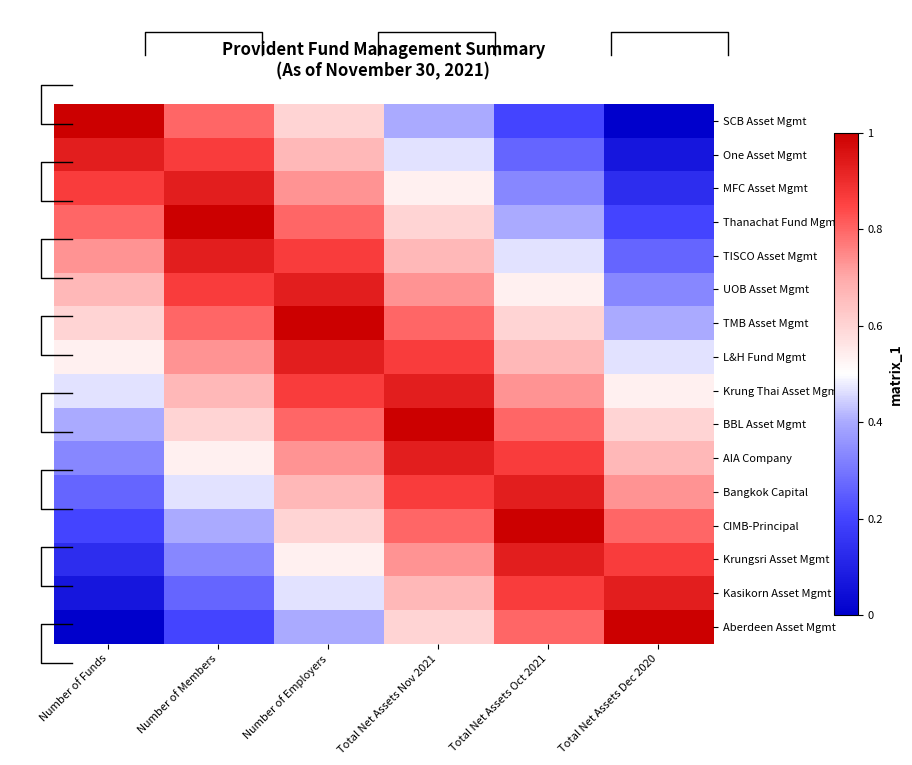

How many data points does each series have?

6